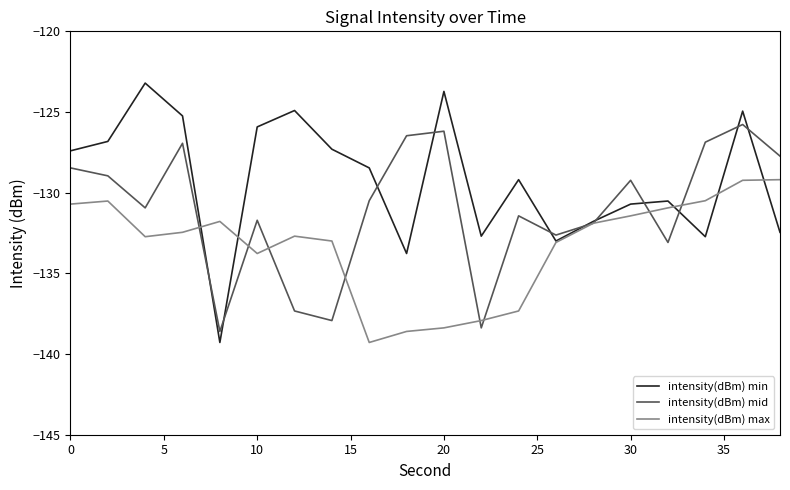

Which series has the widest spread of values?

intensity(dBm) min